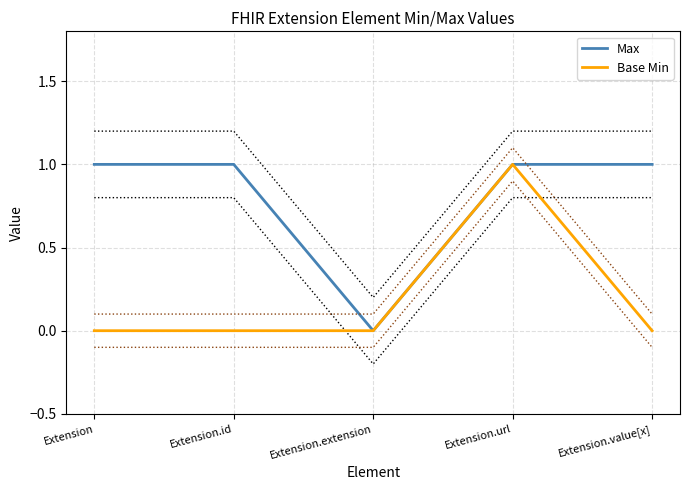

What is the value of the Max point at the 2nd from the left?

1